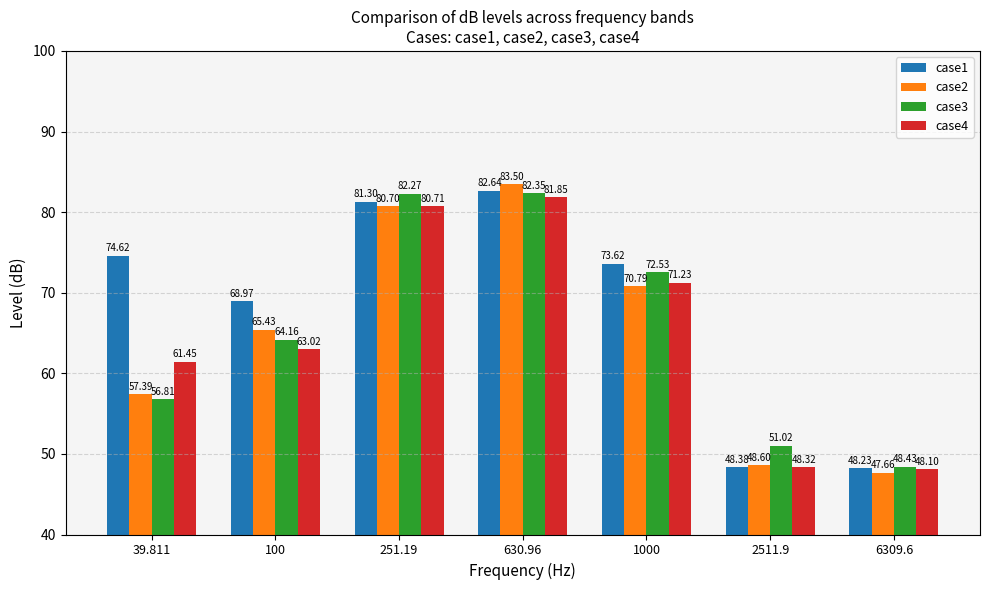

At which category is the sum across all series the highest?

630.96